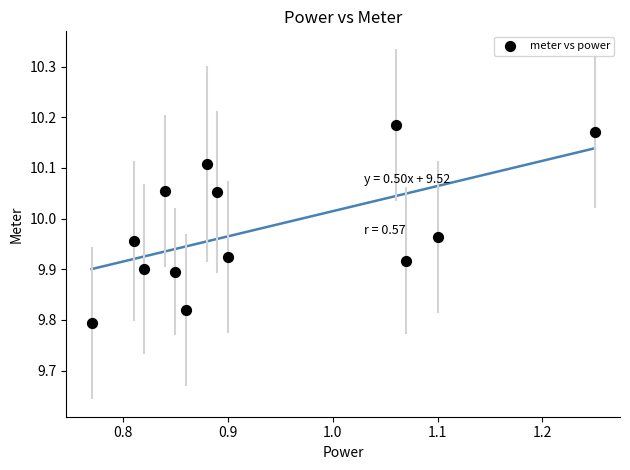

What is the range of X values (max minus min)?

0.5